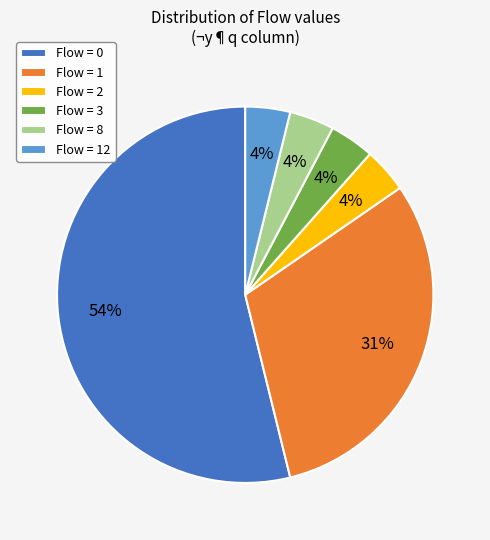

Which slice is the largest?

Flow = 0